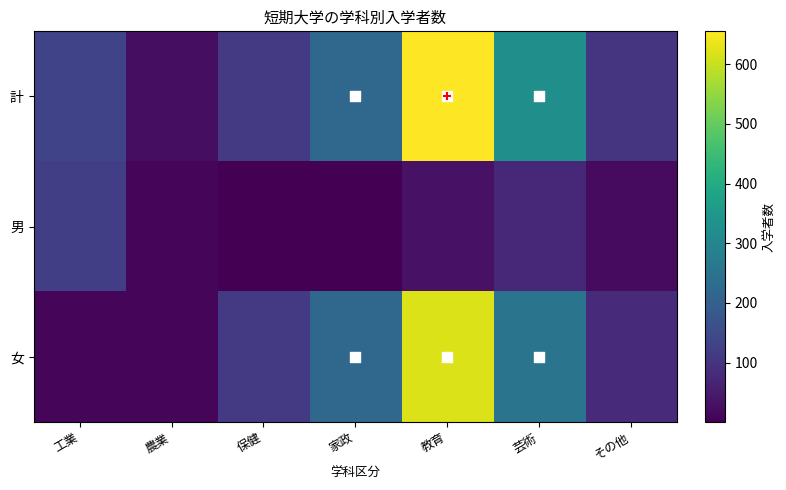

Reading left to right, what are all the values shown in this chart?

計: 工業=133	農業=24	保健=113	家政=222	教育=655	芸術=327	その他=100
男: 工業=122	農業=13	保健=1	家政=1	教育=34	芸術=75	その他=19
女: 工業=11	農業=11	保健=112	家政=221	教育=621	芸術=252	その他=81